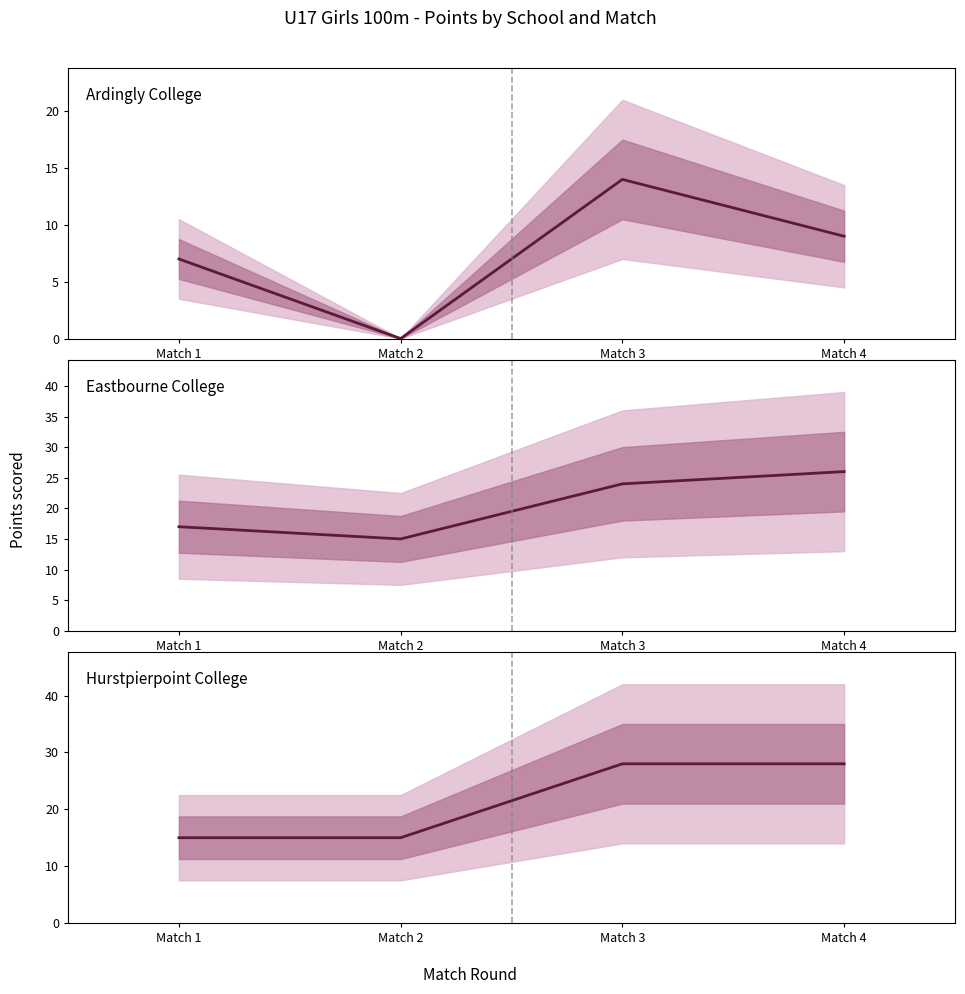

Which has a higher value, Match 4 or Match 2?

Match 4